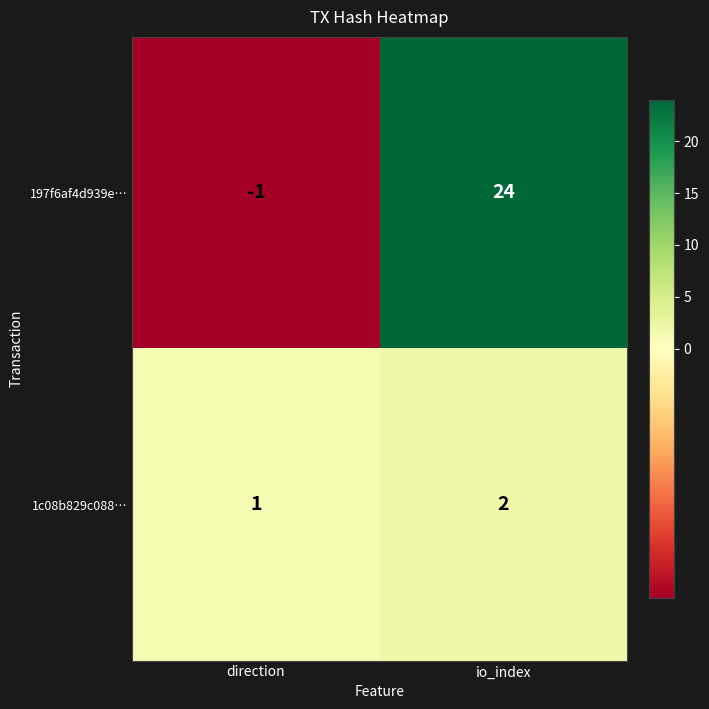

At which label is 197f6af4d939e… closest to 11?

direction